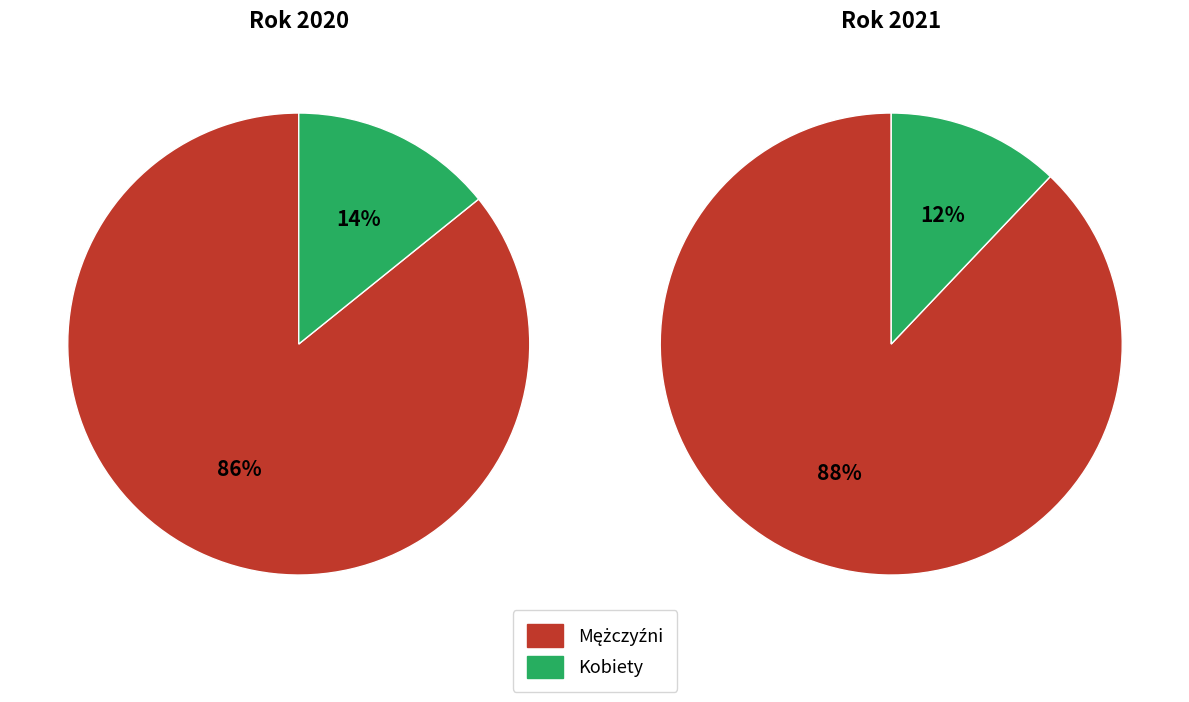

Rank the series at Mężczyźni from highest to lowest value.

2021, 2020